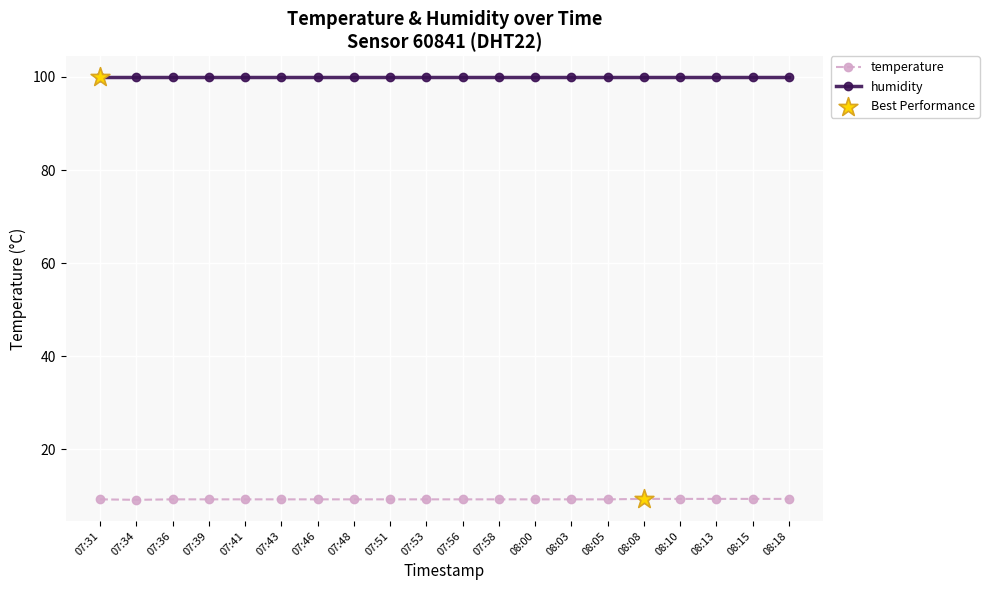

What is the spread (max minus min) of values at 07:31?

90.7